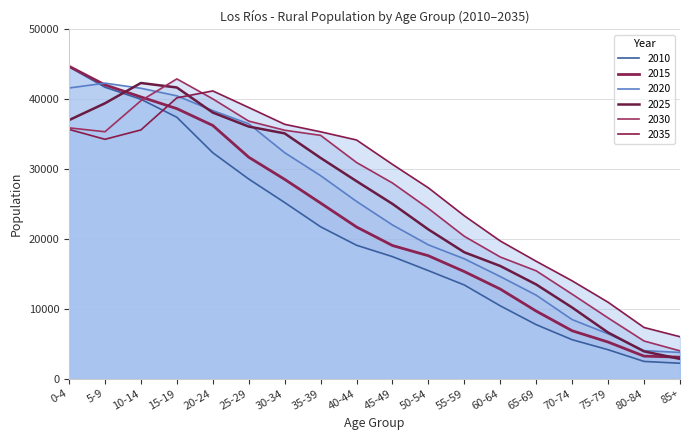

What is the label of the 9th point from the left?

40-44